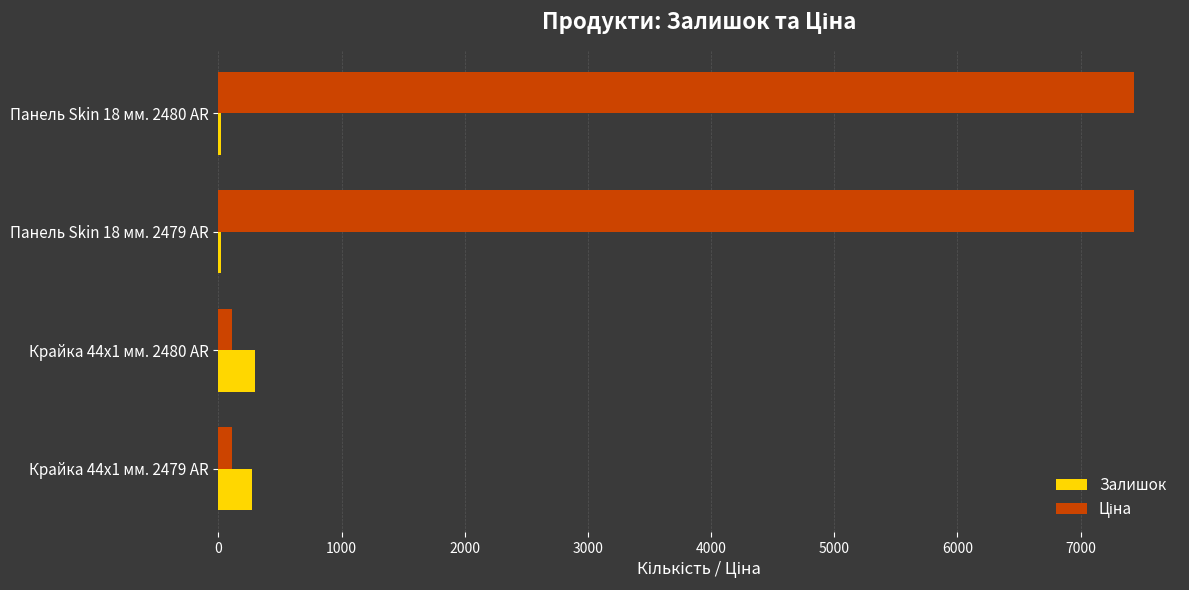

What is the sum of all Залишок values?

611.0